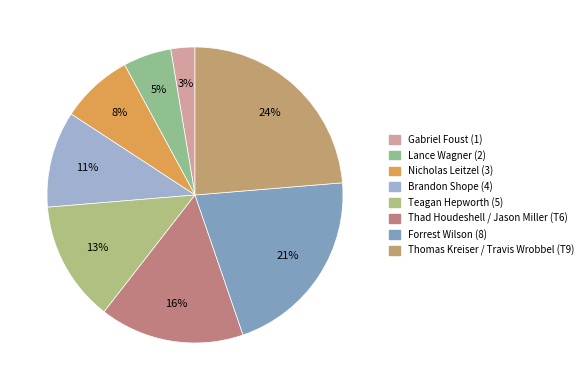

How many slices are in this pie chart?

8